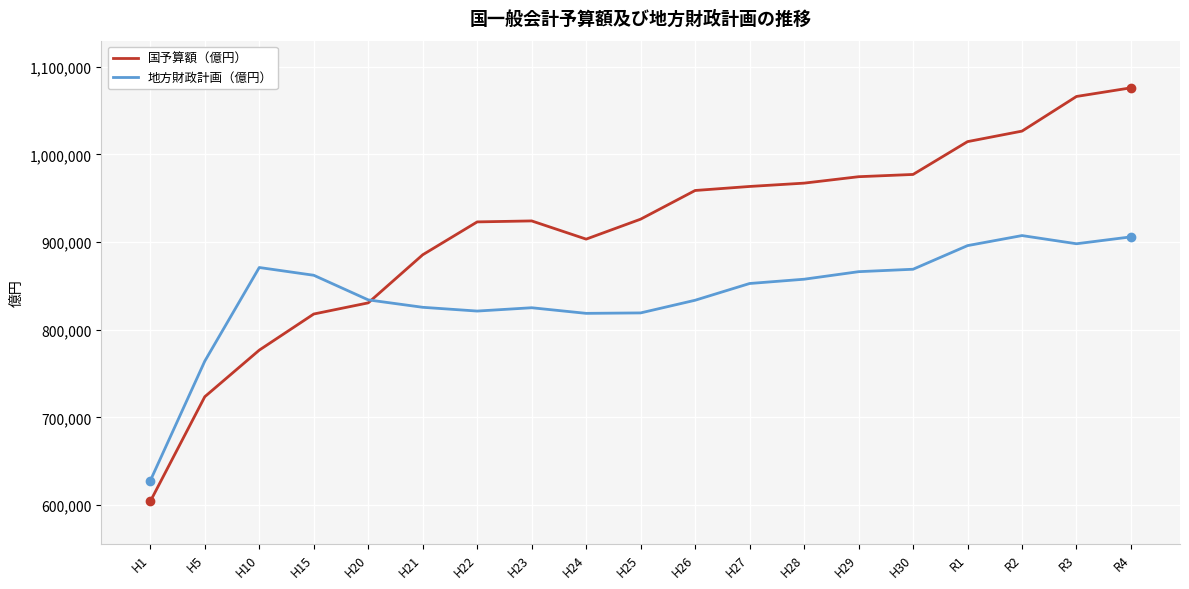

What is the maximum value shown in the chart?

1075964